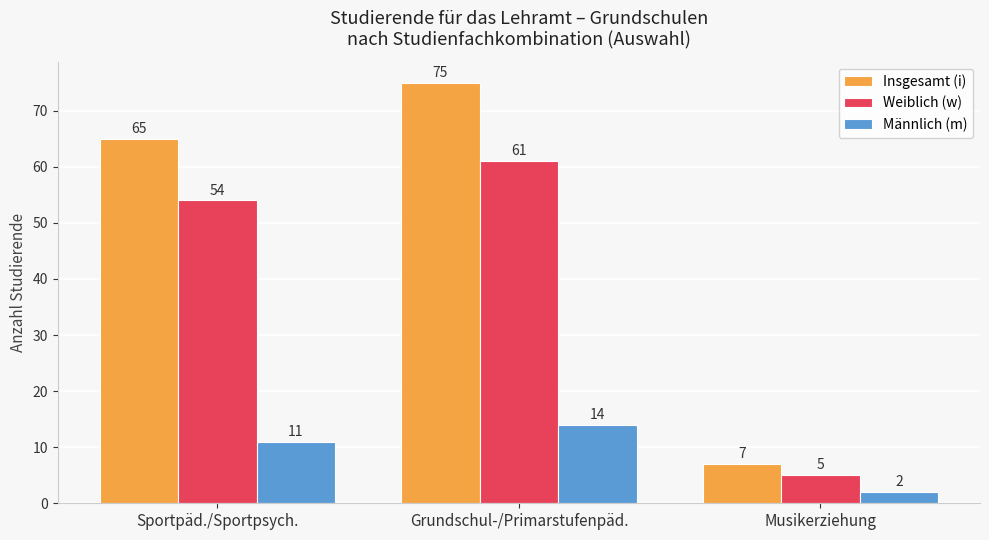

How many data points does each series have?

3